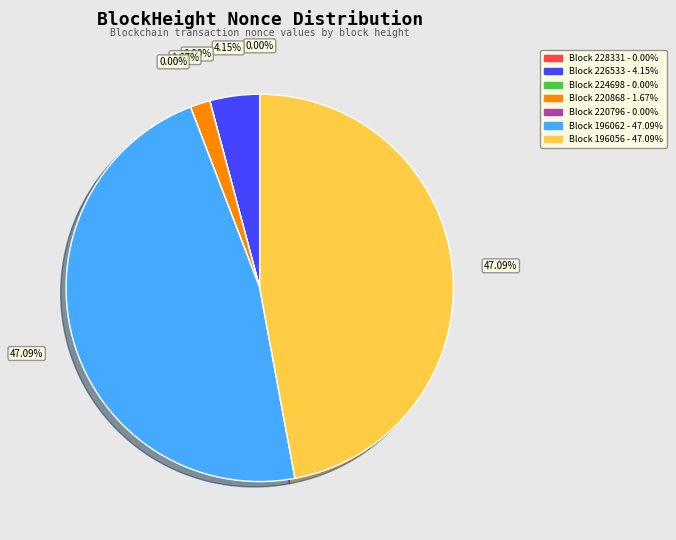

Is it true that 220796 is 9% of the pie?

False